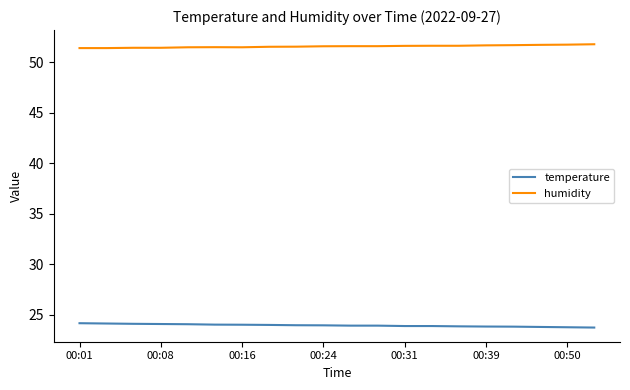

Rank the series by their maximum value, from highest to lowest.

humidity, temperature